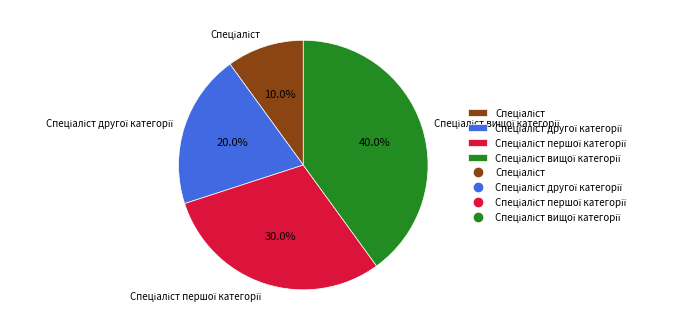

Is there a majority slice in this chart?

No